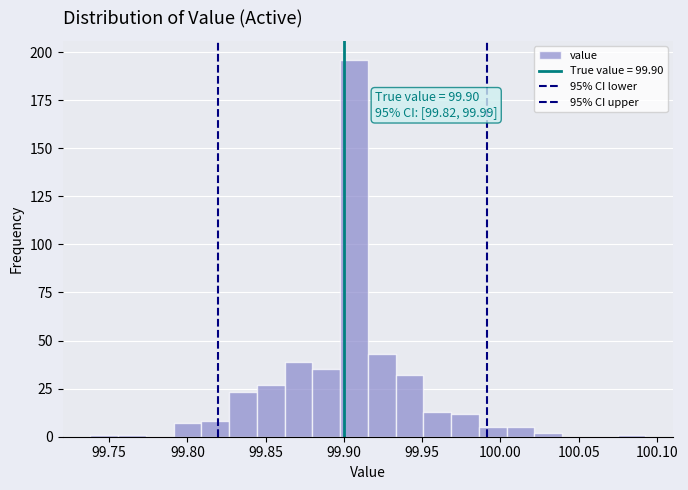

Around what value on the x-axis is the tallest bar? Give the approximate position of its centre, as read against the axis.

99.905